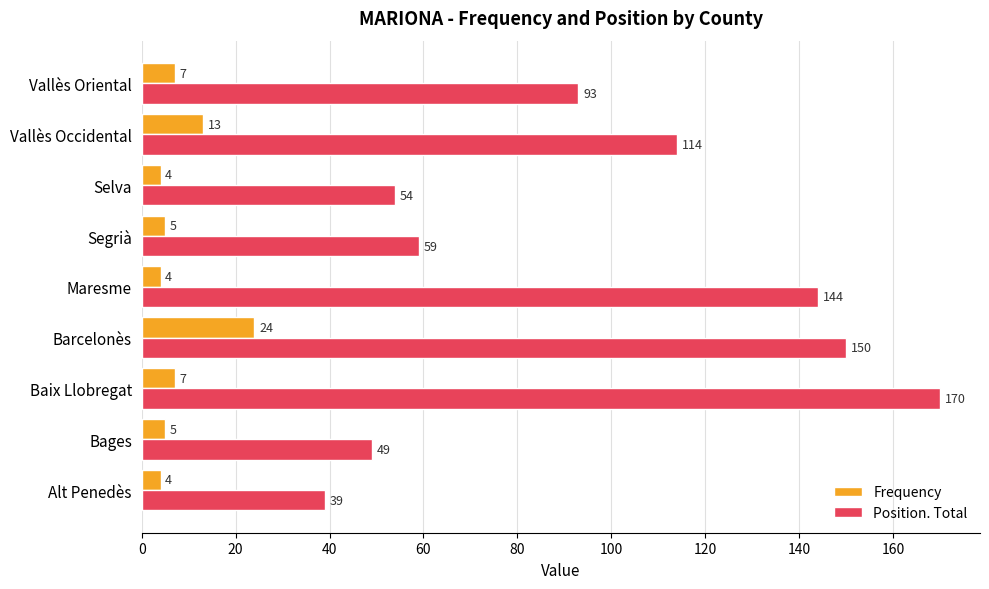

Read the Position. Total value at Bages, to the nearest 10.

50